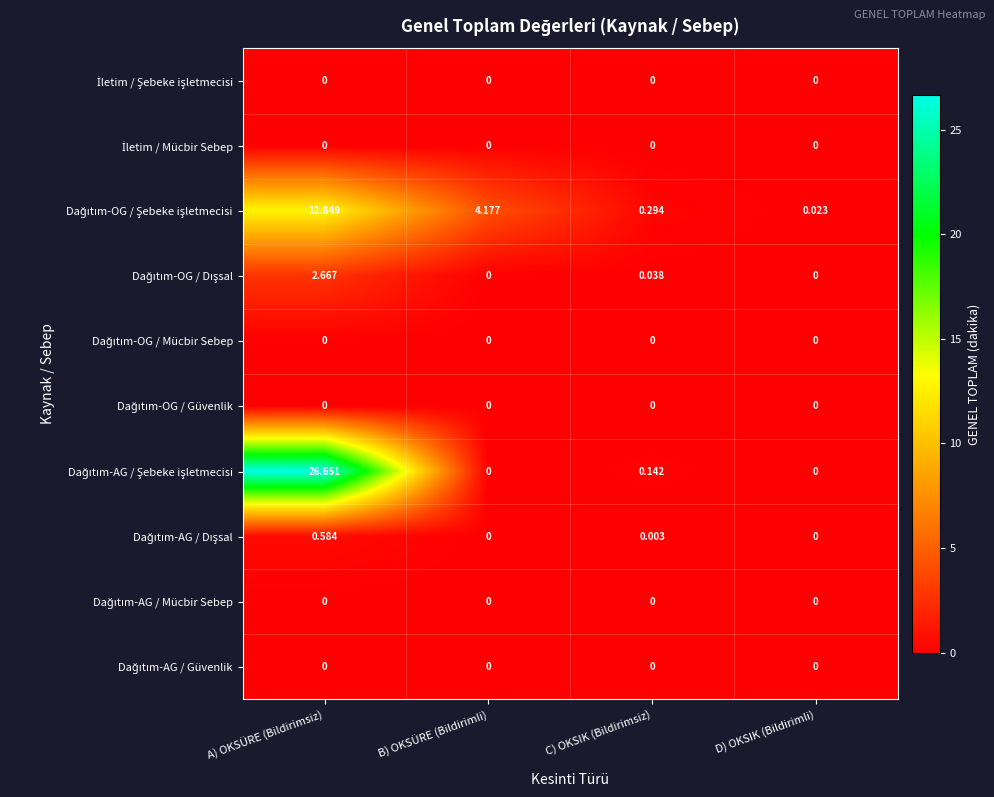

Which label corresponds to the largest value in the chart?

A) OKSÜRE (Bildirimsiz)